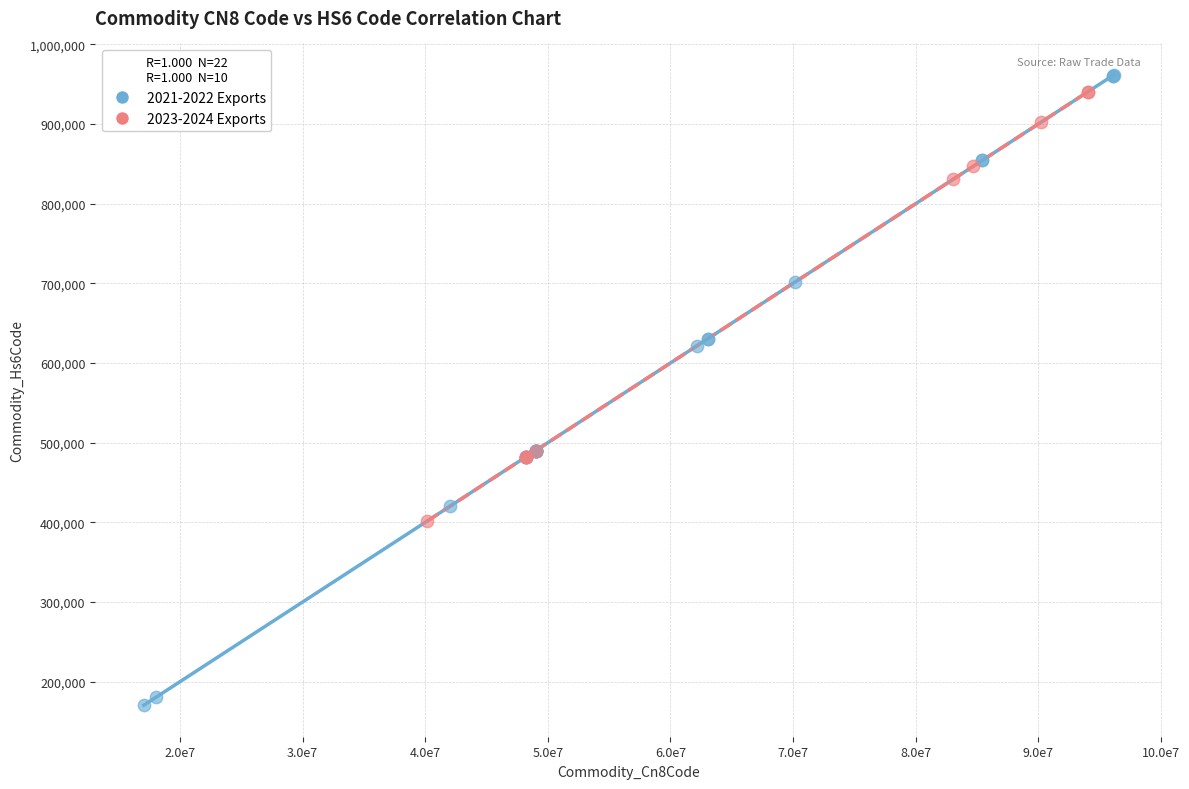

Which series contains the lowest Y value?

2021-2022 Exports